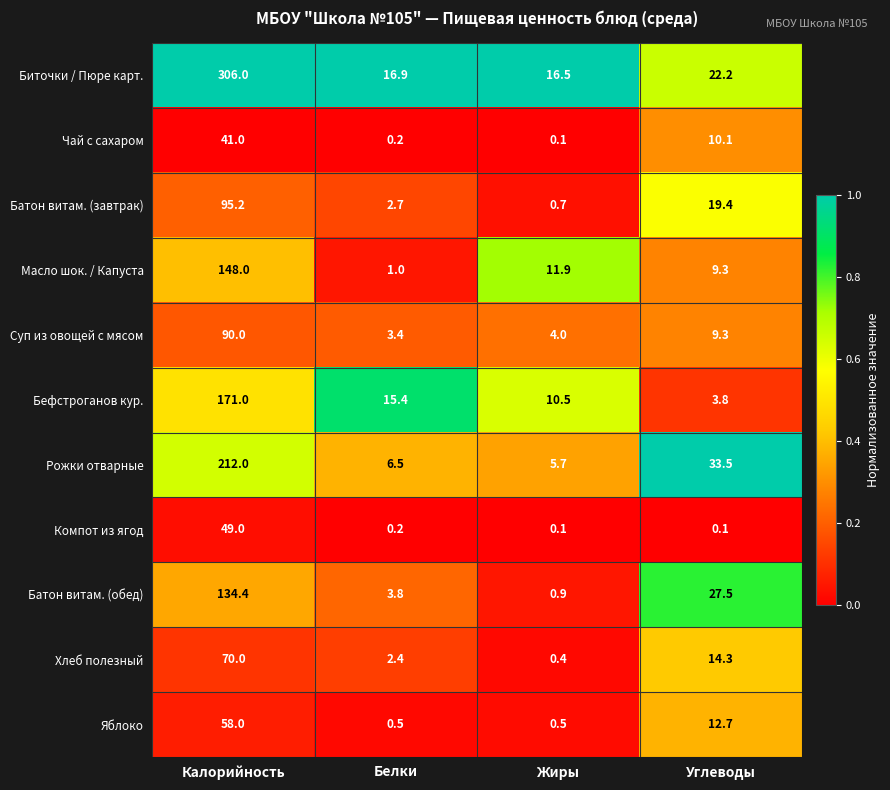

Which series changed the most between Калорийность and Белки?

Биточки / Пюре карт.